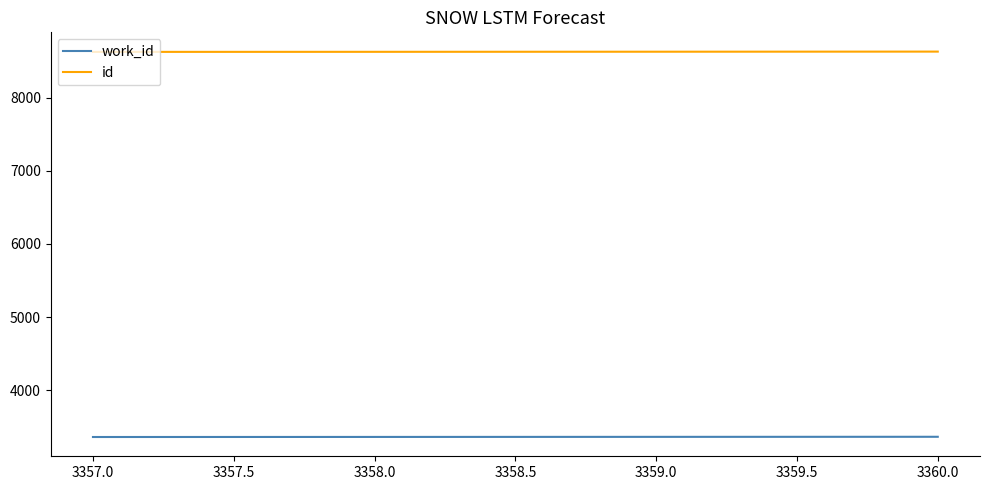

List the series in order of their peak value, highest first.

id, work_id